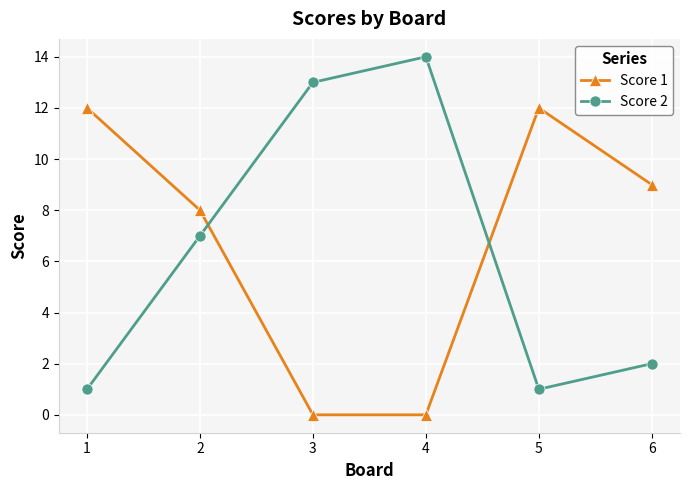

What is the sum of all Score 2 values?

38